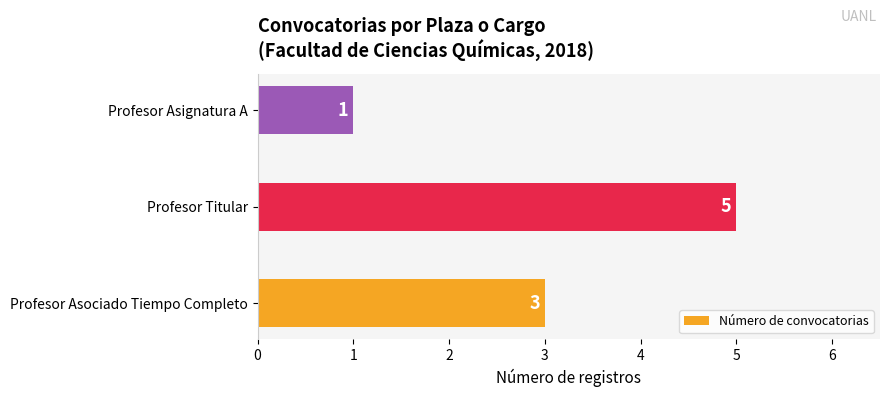

The chart shows a value of 1 at Profesor Titular. True or false?

False